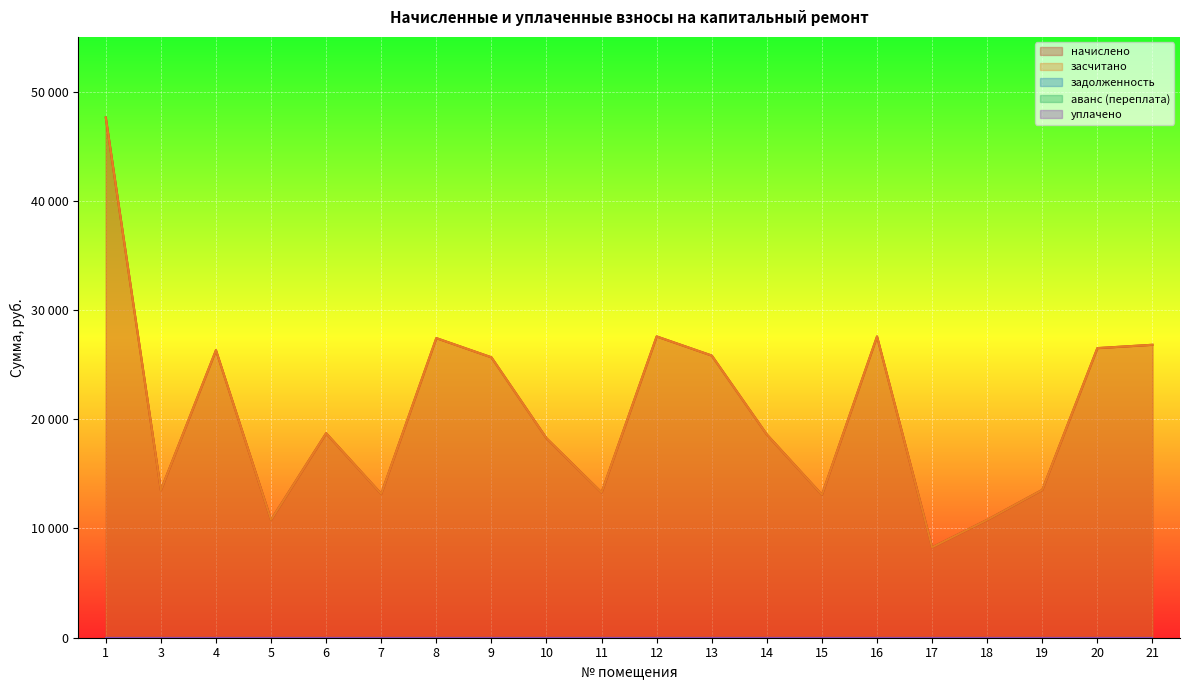

Where is засчитано nearest to the value 27947?

12